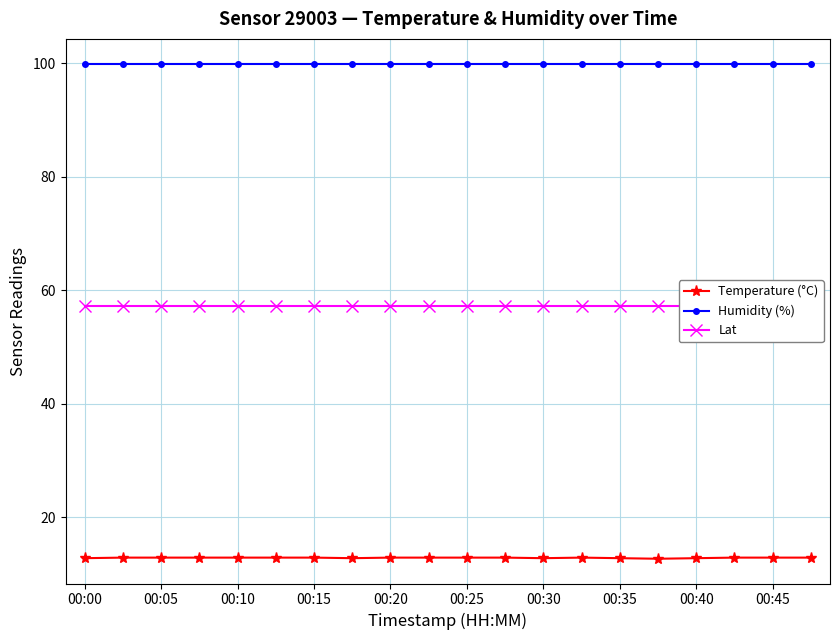

What is the maximum value for Temperature (°C)?

12.9